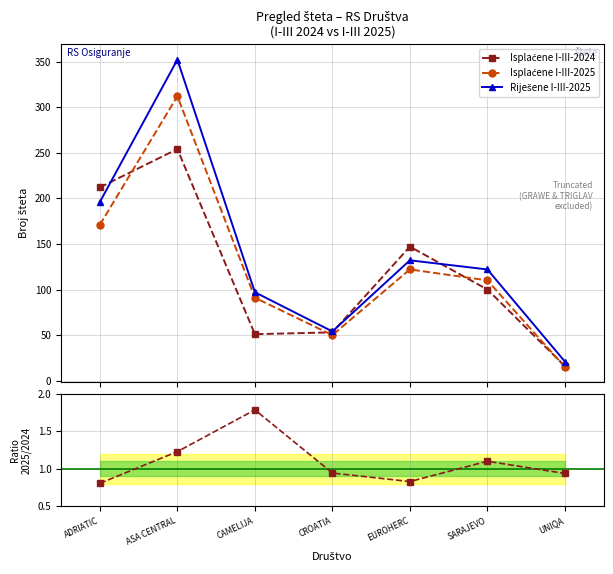

What is the spread (max minus min) of values at UNIQA?

20.1